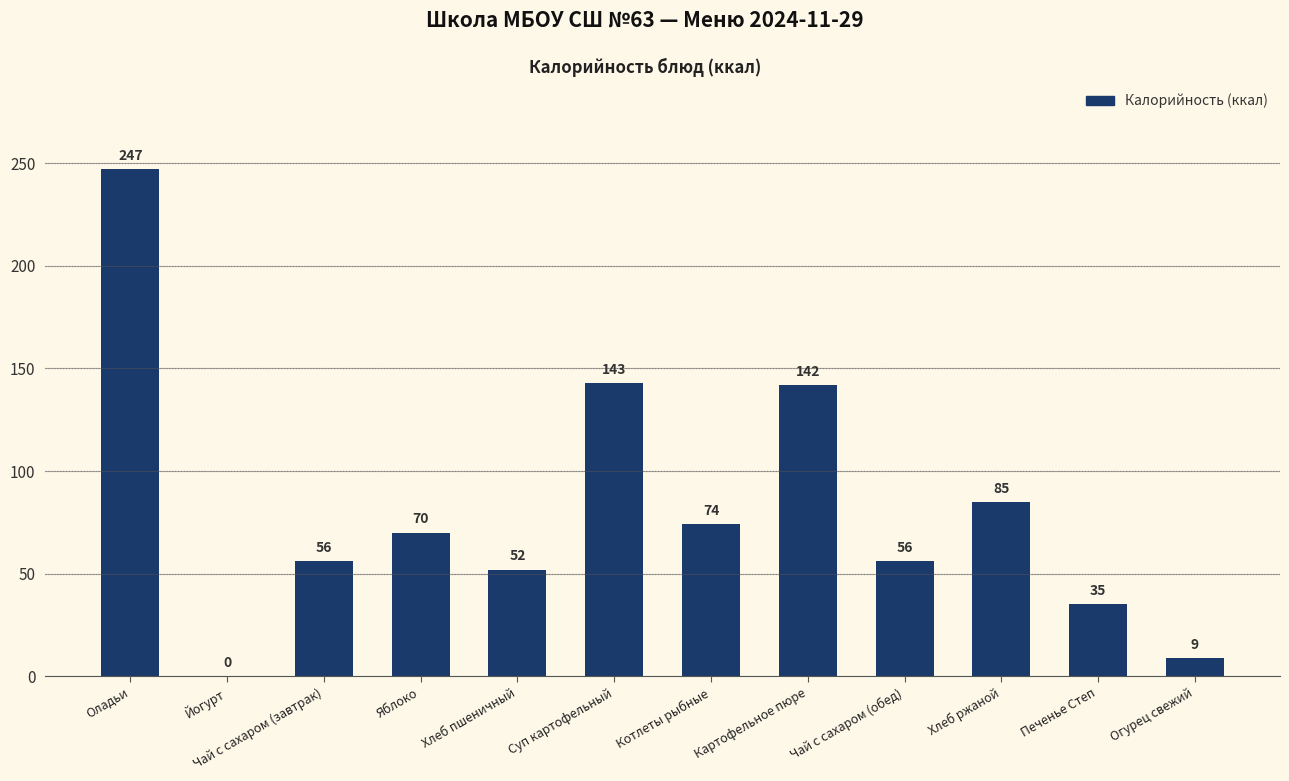

At which label does the data first exceed 70?

Оладьи